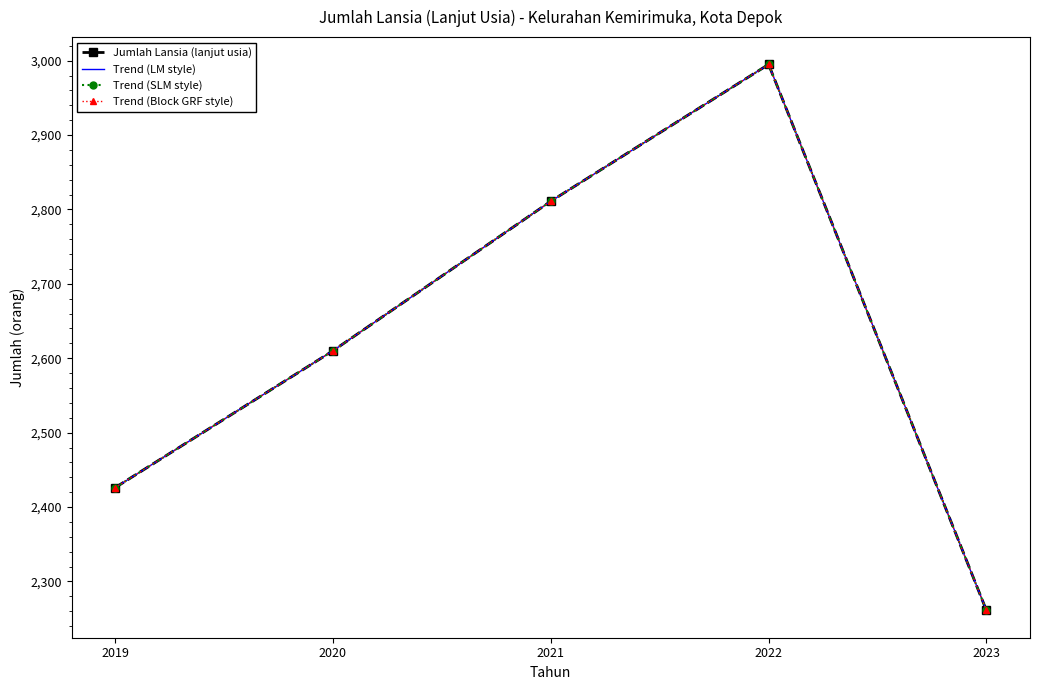

Reading left to right, transcribe all the data shown in this chart.

Jumlah Lansia (lanjut usia): 2019=2426	2020=2610	2021=2811	2022=2995	2023=2261
Trend (LM style): 2019=2426	2020=2610	2021=2811	2022=2995	2023=2261
Trend (SLM style): 2019=2426	2020=2610	2021=2811	2022=2995	2023=2261
Trend (Block GRF style): 2019=2426	2020=2610	2021=2811	2022=2995	2023=2261